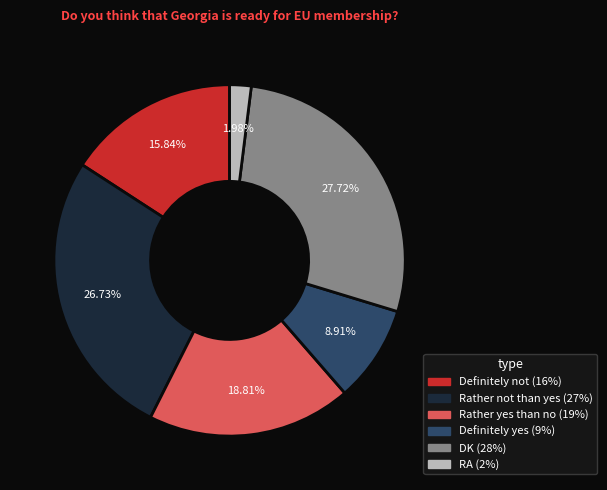

To the nearest percent, what is the difference between the largest and smallest slice percentages?

26%